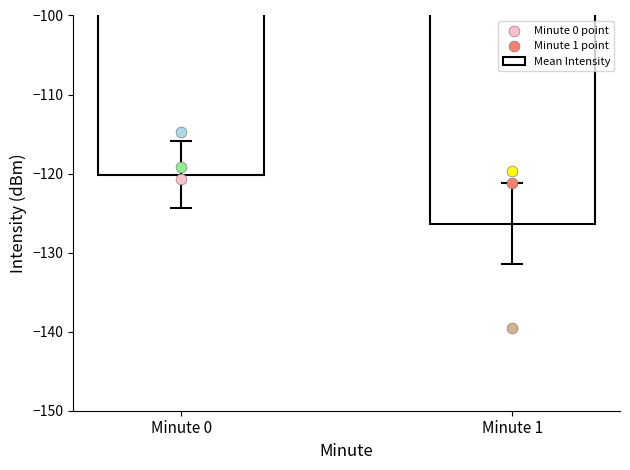

Between Minute 1 and Minute 0, which is larger?

Minute 0